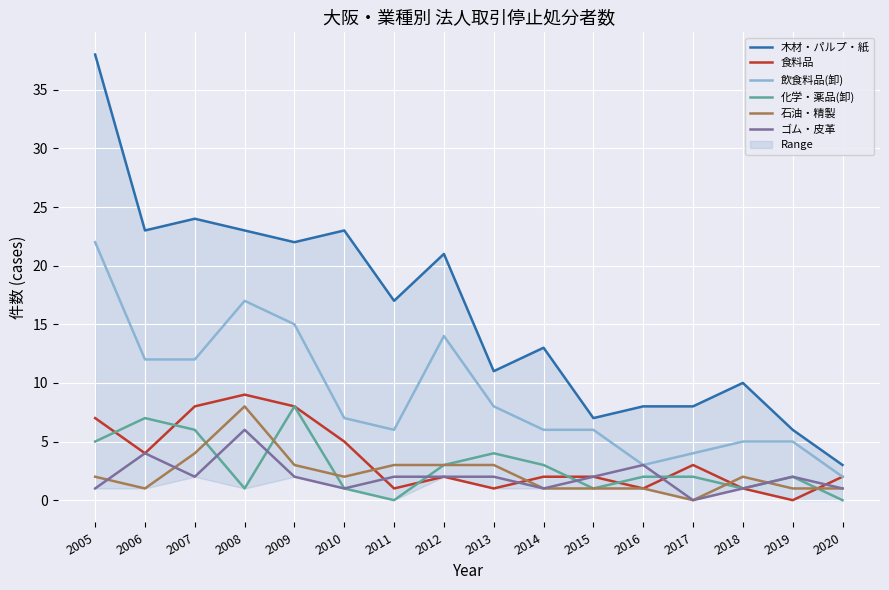

List the labels in order of 石油・精製 value, largest first.

2008, 2007, 2009, 2011, 2012, 2013, 2005, 2010, 2018, 2006, 2014, 2015, 2016, 2019, 2020, 2017